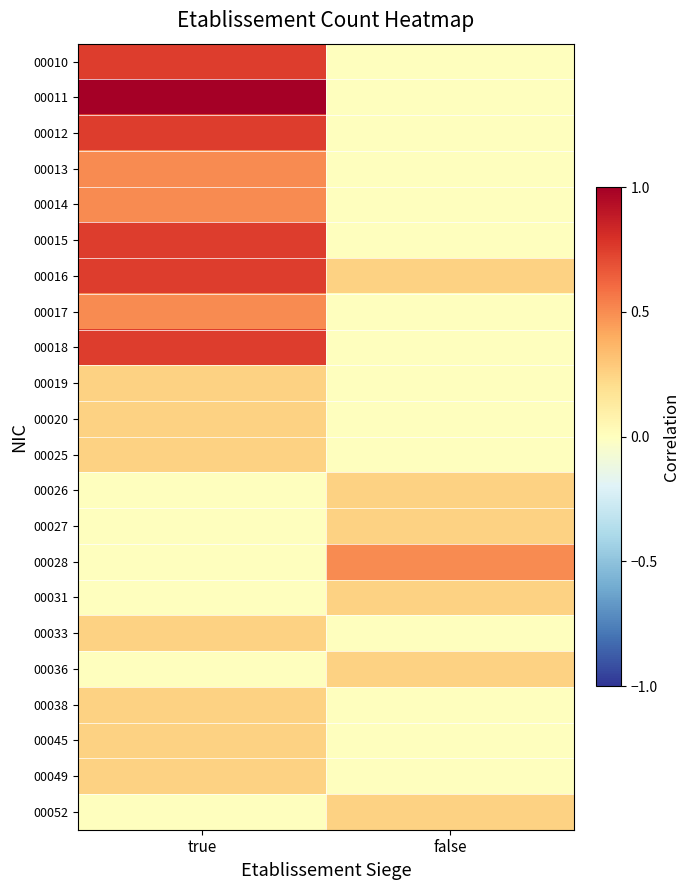

List the series in order of their peak value, lowest first.

00019, 00020, 00025, 00026, 00027, 00031, 00033, 00036, 00038, 00045, 00049, 00052, 00013, 00014, 00017, 00028, 00010, 00012, 00015, 00016, 00018, 00011